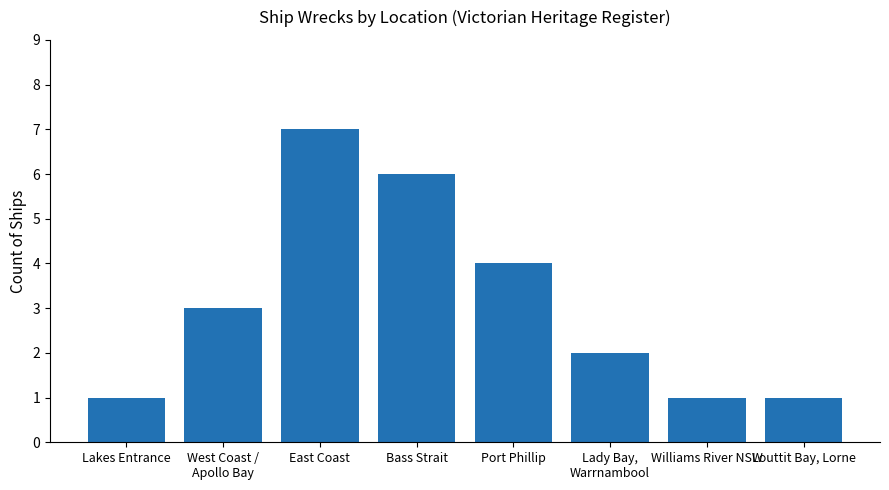

The value at East Coast is 12. True or false?

False